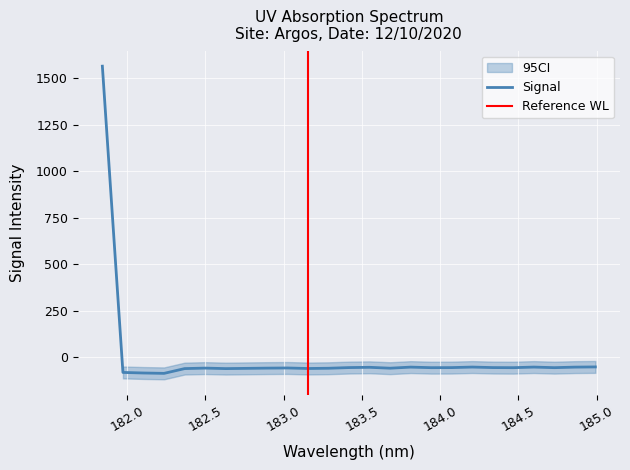

What is the value of the 9th point from the left?

-60.1